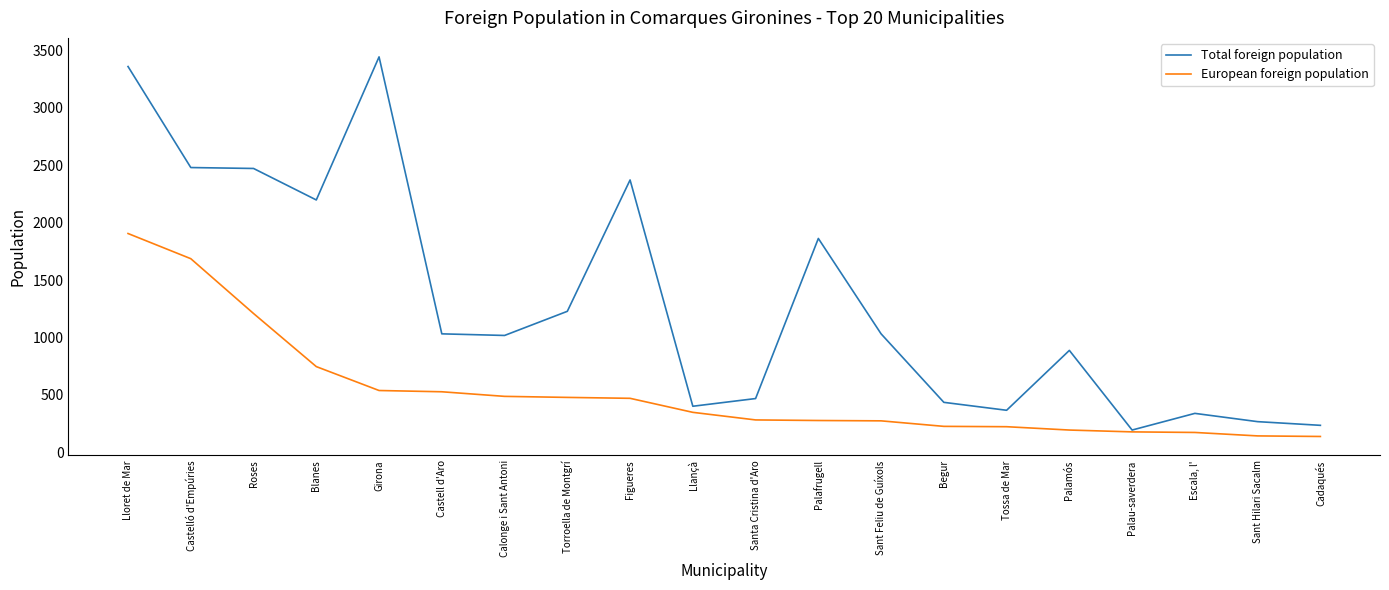

Rank the series at Escala, l' from highest to lowest value.

Total foreign population, European foreign population